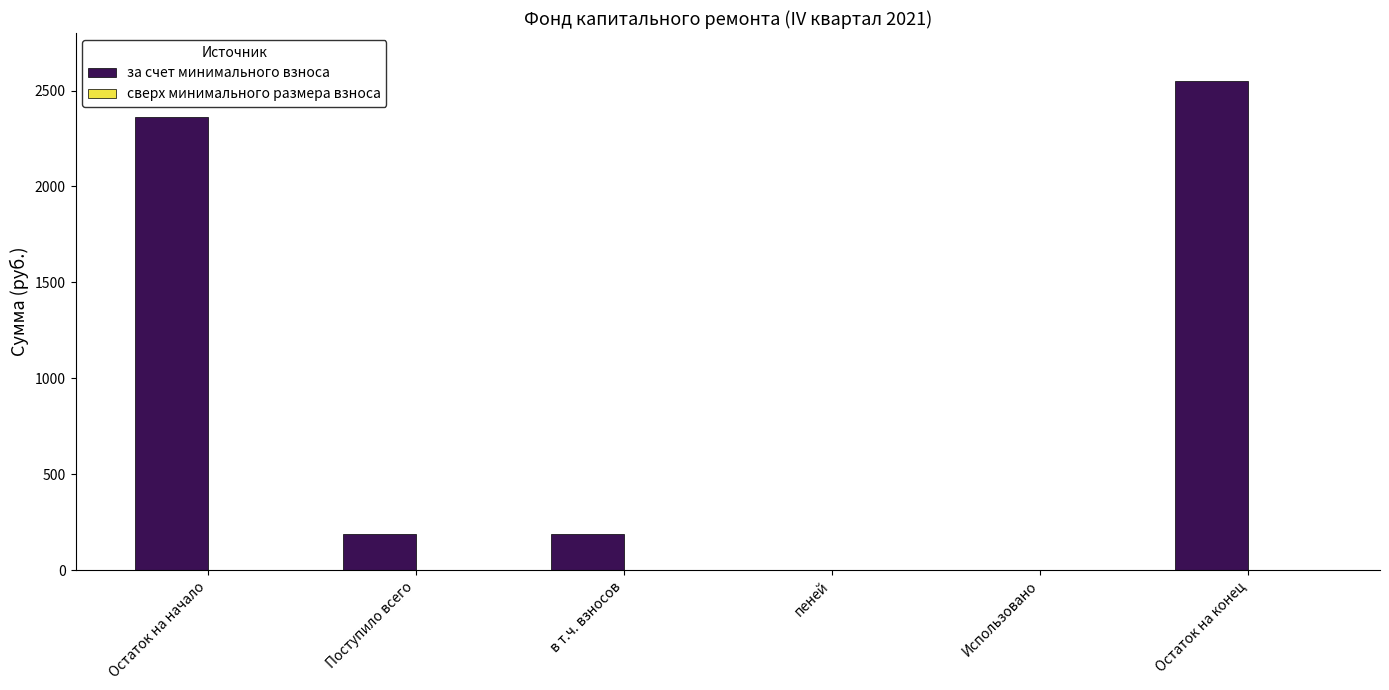

Are the bars horizontal?

No